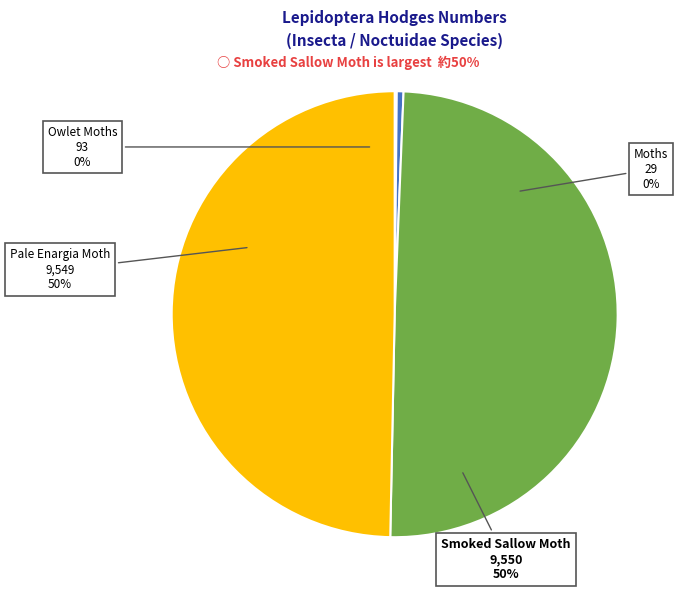

Approximately how many times larger is the value at Smoked Sallow Moth compared to Pale Enargia Moth?

1.0